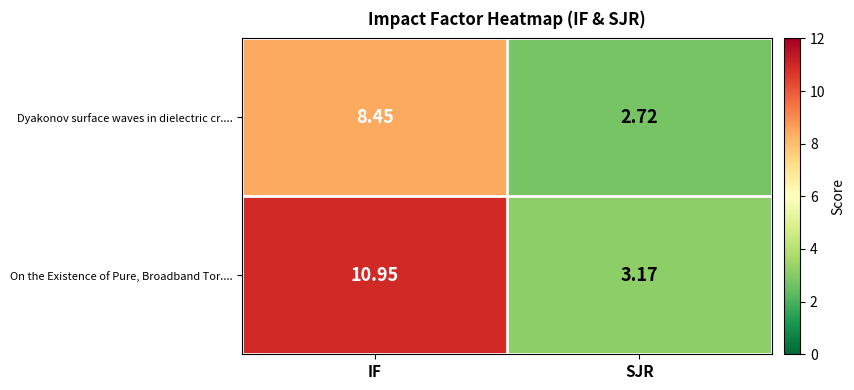

List the series in order of their overall mean, highest first.

On the Existence of Pure, Broadband Tor...., Dyakonov surface waves in dielectric cr....